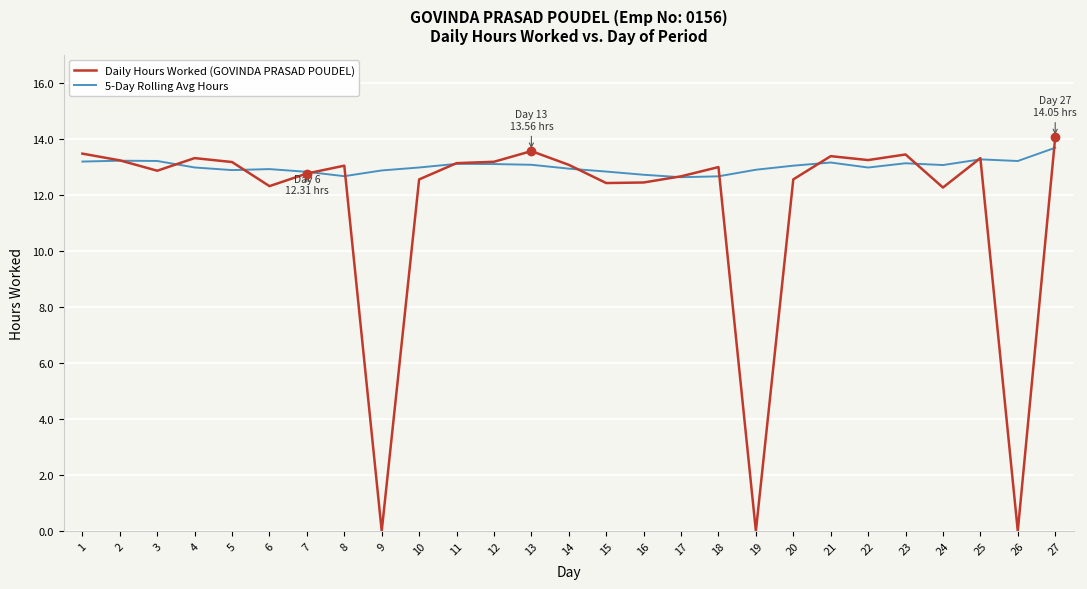

At which category is the sum across all series the highest?

27